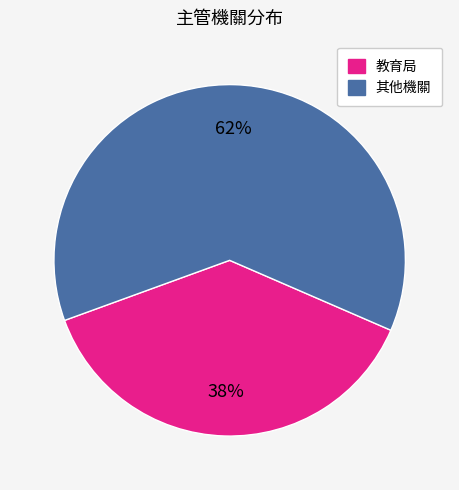

Does any single category account for the majority?

Yes